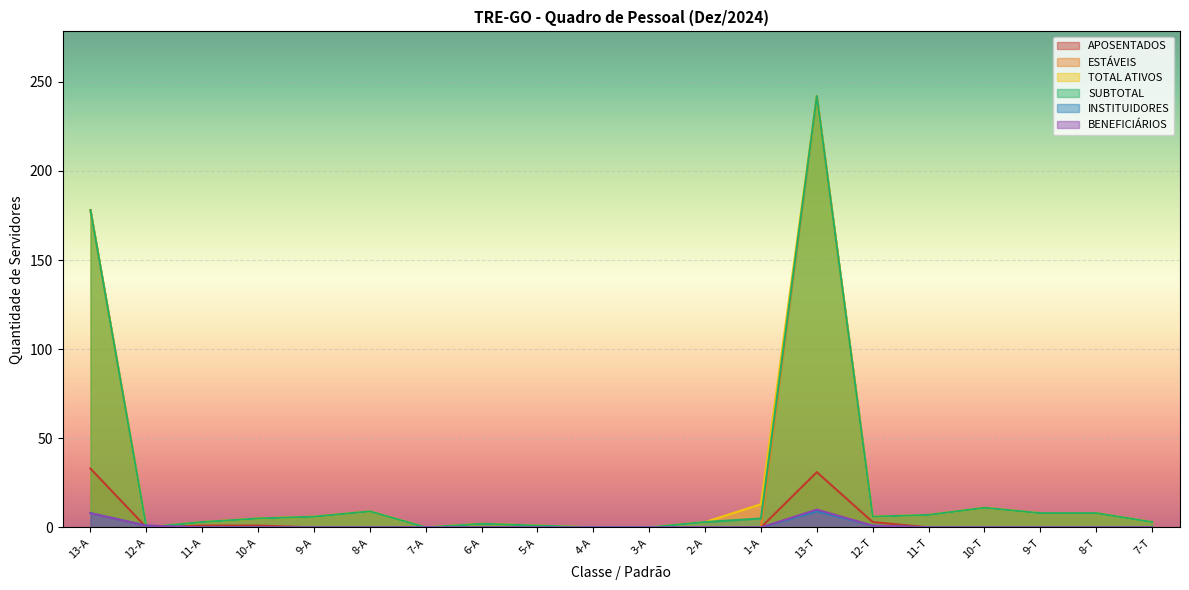

Does the chart display data point markers on the line(s)?

No